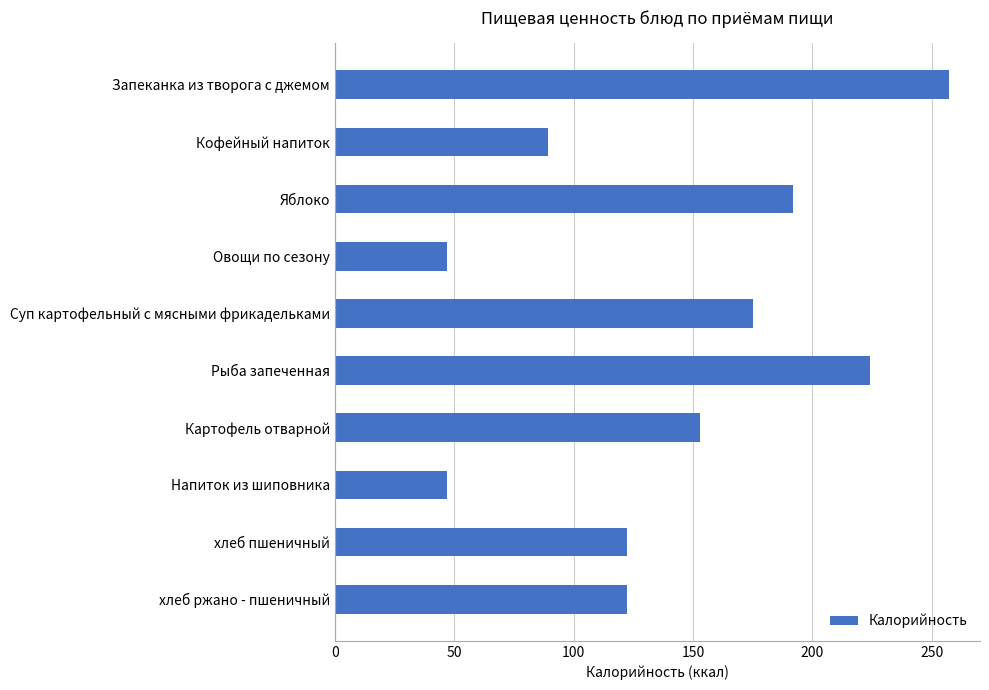

Read the value at Картофель отварной.

153.0